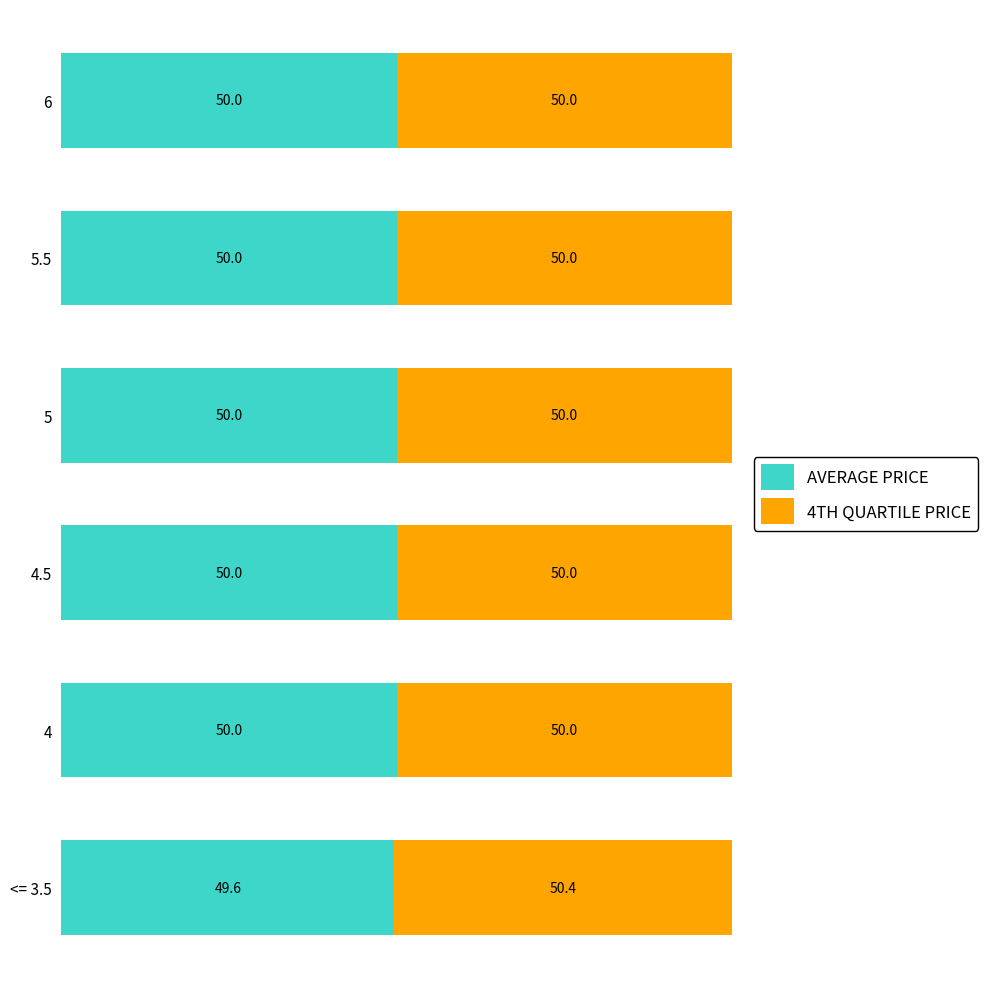

What is the minimum value for AVERAGE PRICE?

49.6